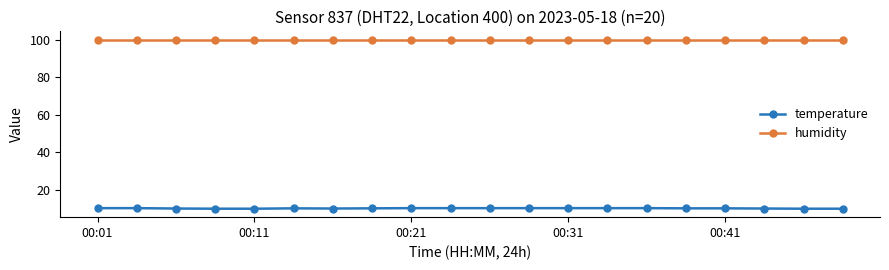

Which series has the widest spread of values?

temperature